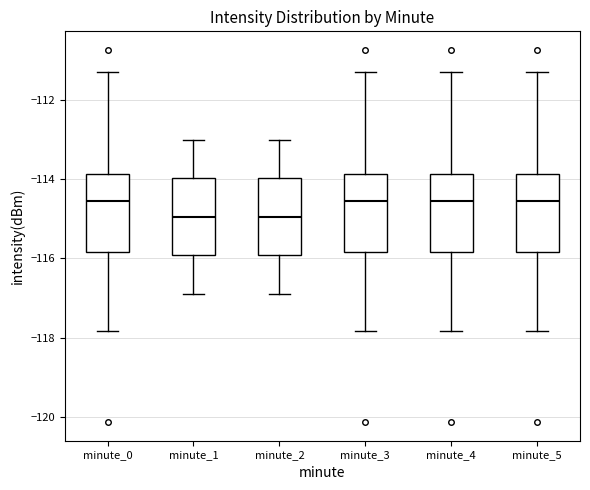

Where does the lower whisker of the box for minute_1 end on the y-axis? The values are not printed on the chart, so give them approximately, as read against the axis.

-116.8